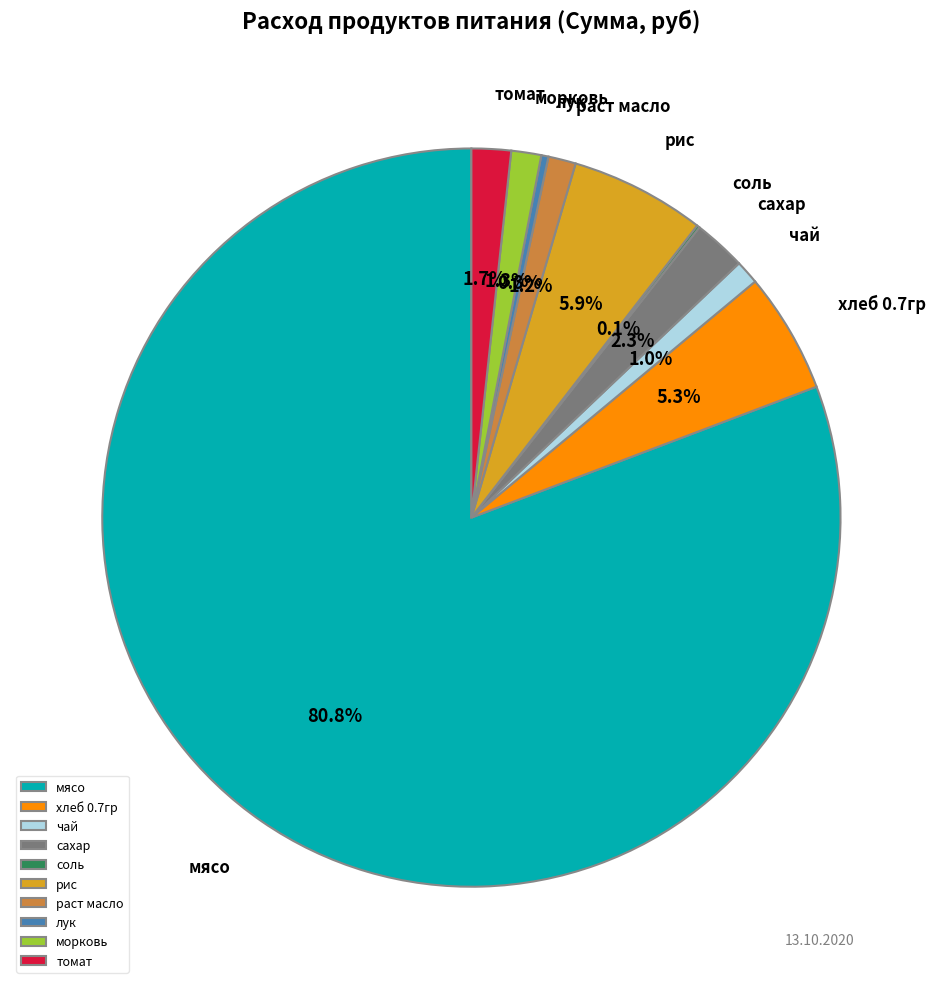

What percentage do хлеб 0.7гр and сахар together represent?

7.6%